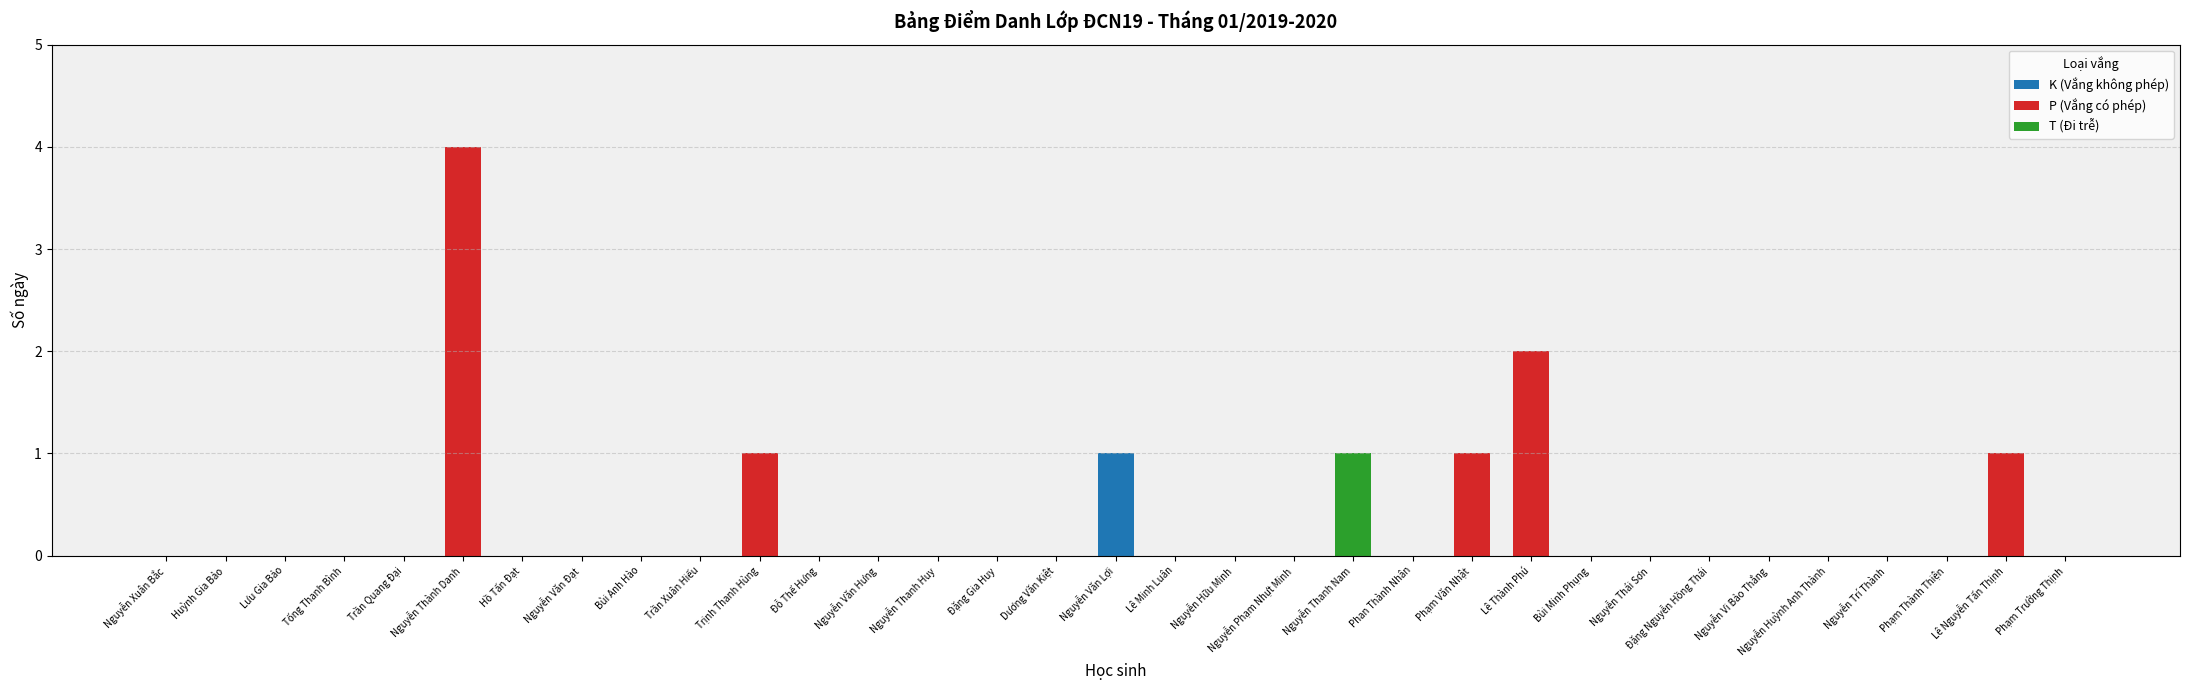

At which category is the sum across all series the highest?

Nguyễn Thành Danh